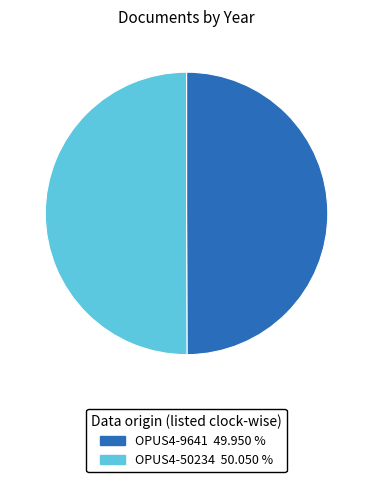

Is the sum of OPUS4-9641 and OPUS4-50234 greater than half?

Yes